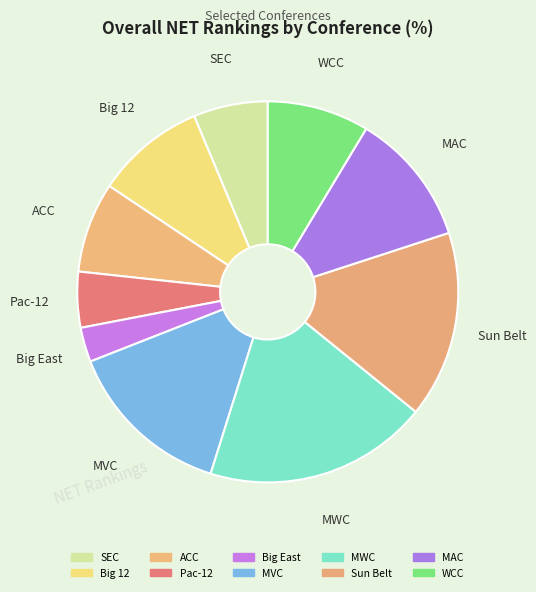

What is the largest slice in the pie chart?

MWC